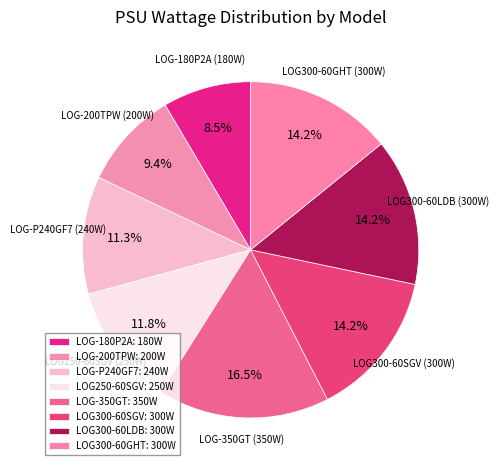

What is the ratio of the value at LOG-200TPW to the value at LOG300-60SGV?

0.7